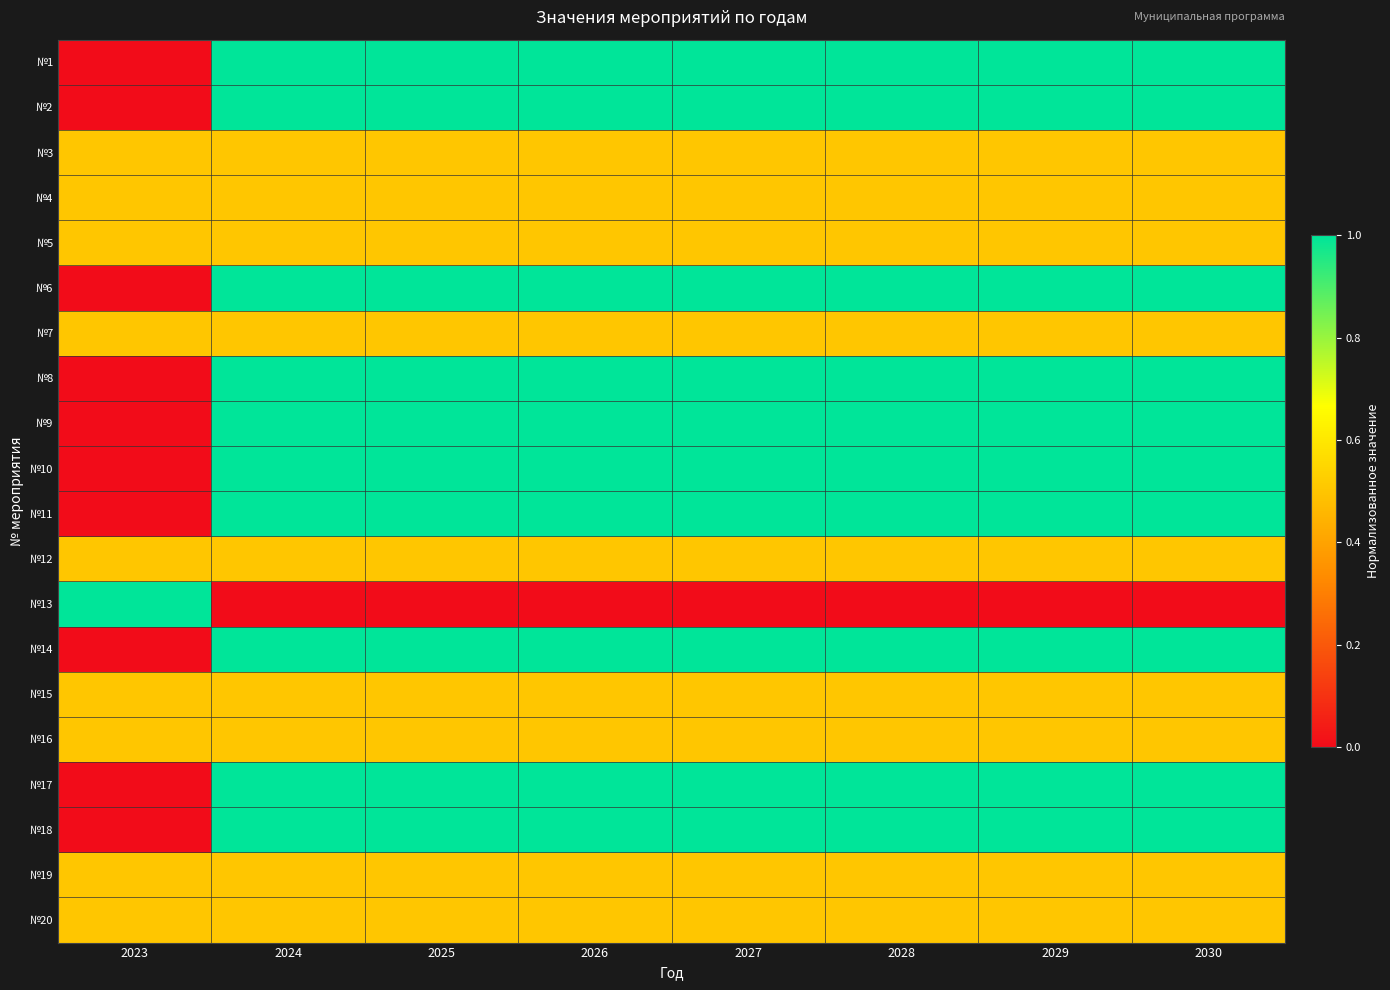

What is the total value across all series at 2024?

14.5